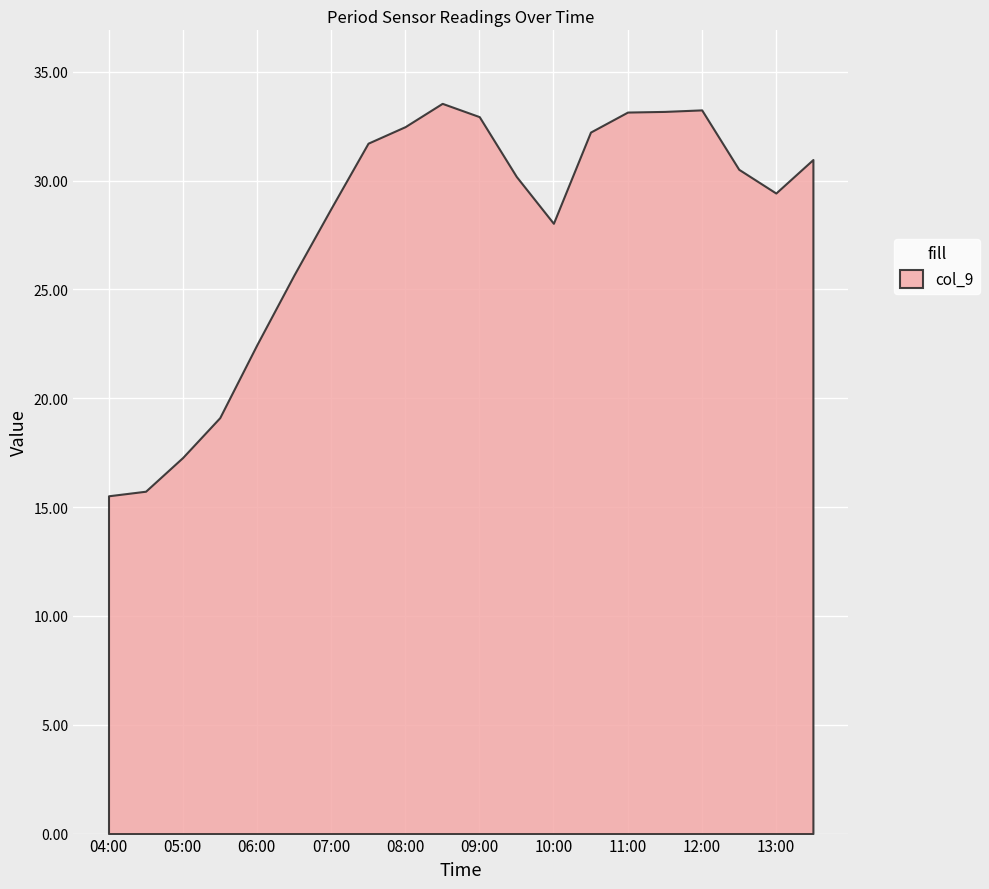

What is the difference between the maximum and minimum values?

18.0